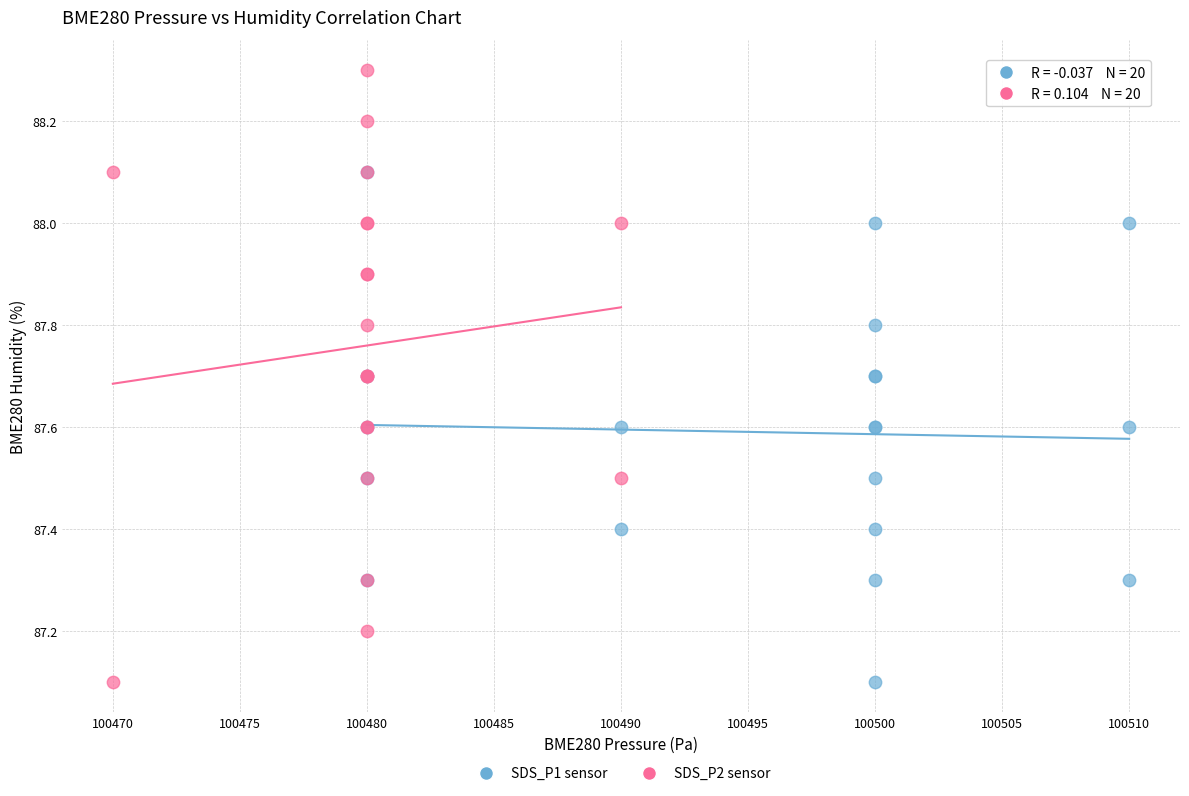

Which series has the widest spread of Y values?

SDS_P2 sensor